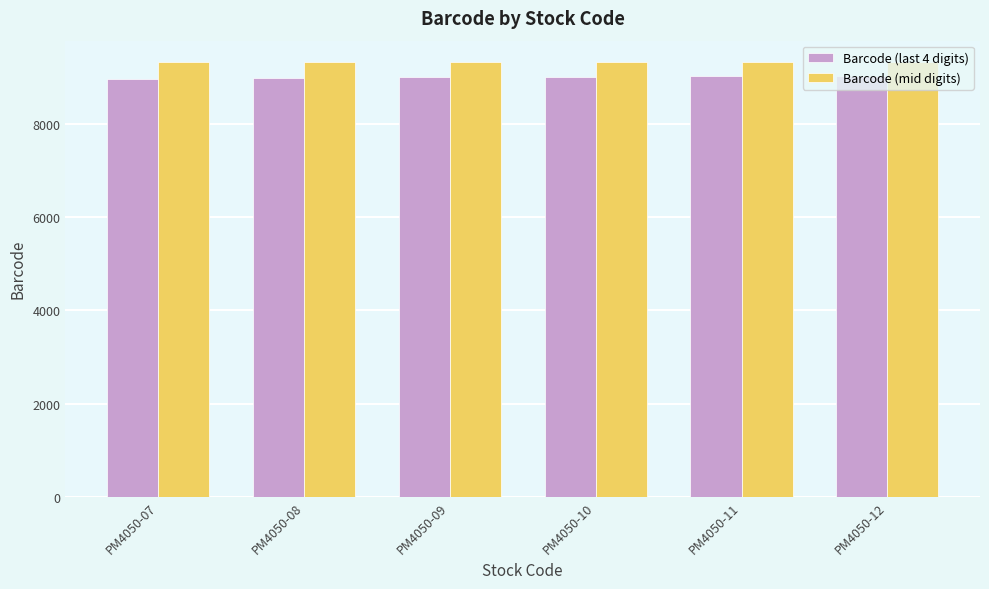

What is the difference between the highest and lowest values at PM4050-10?

308.9